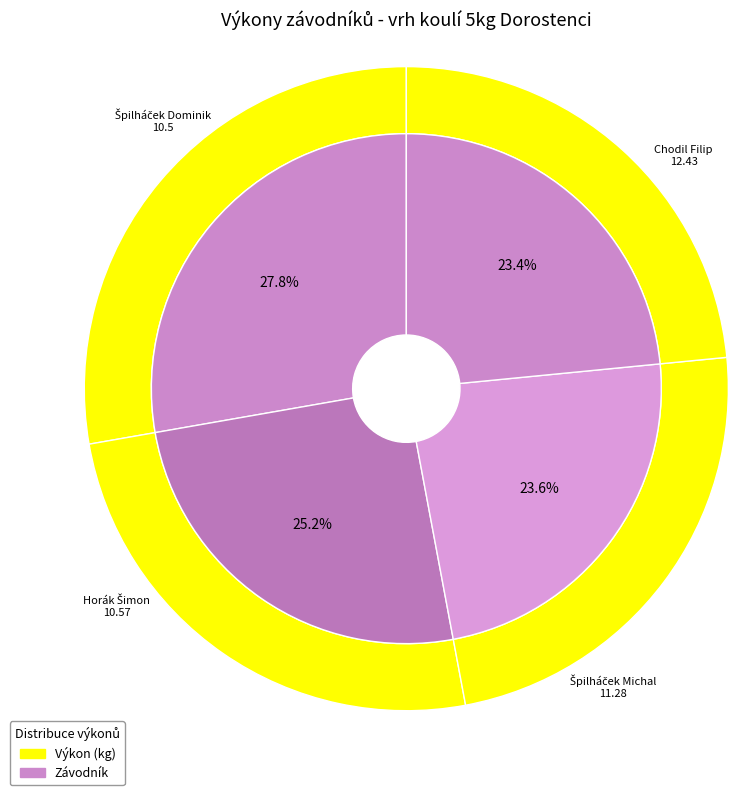

Does Špilháček Dominik account for over 50% of the chart?

No